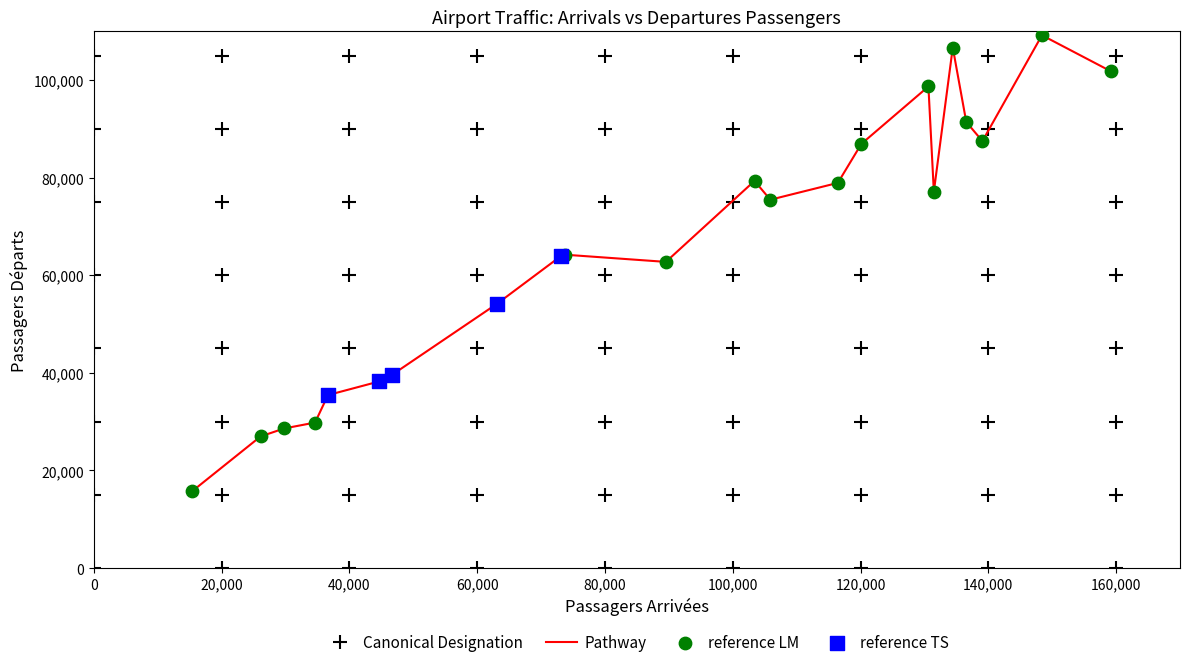

What is the difference between the maximum and minimum values?

93463.0